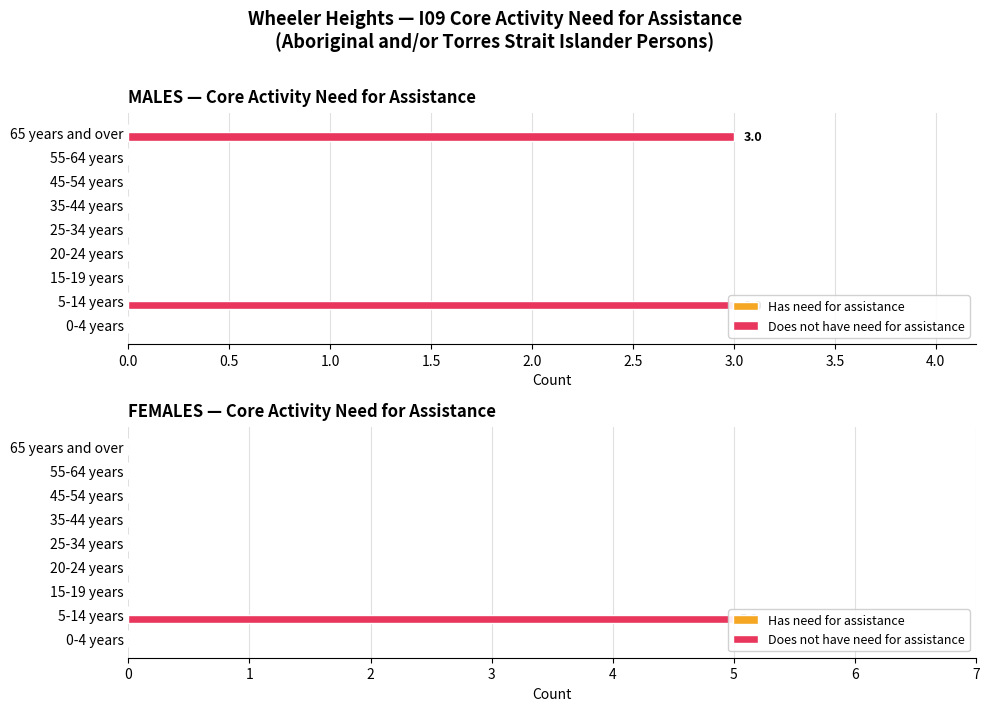

Which has a higher value, 2.5 or 0.5?

2.5